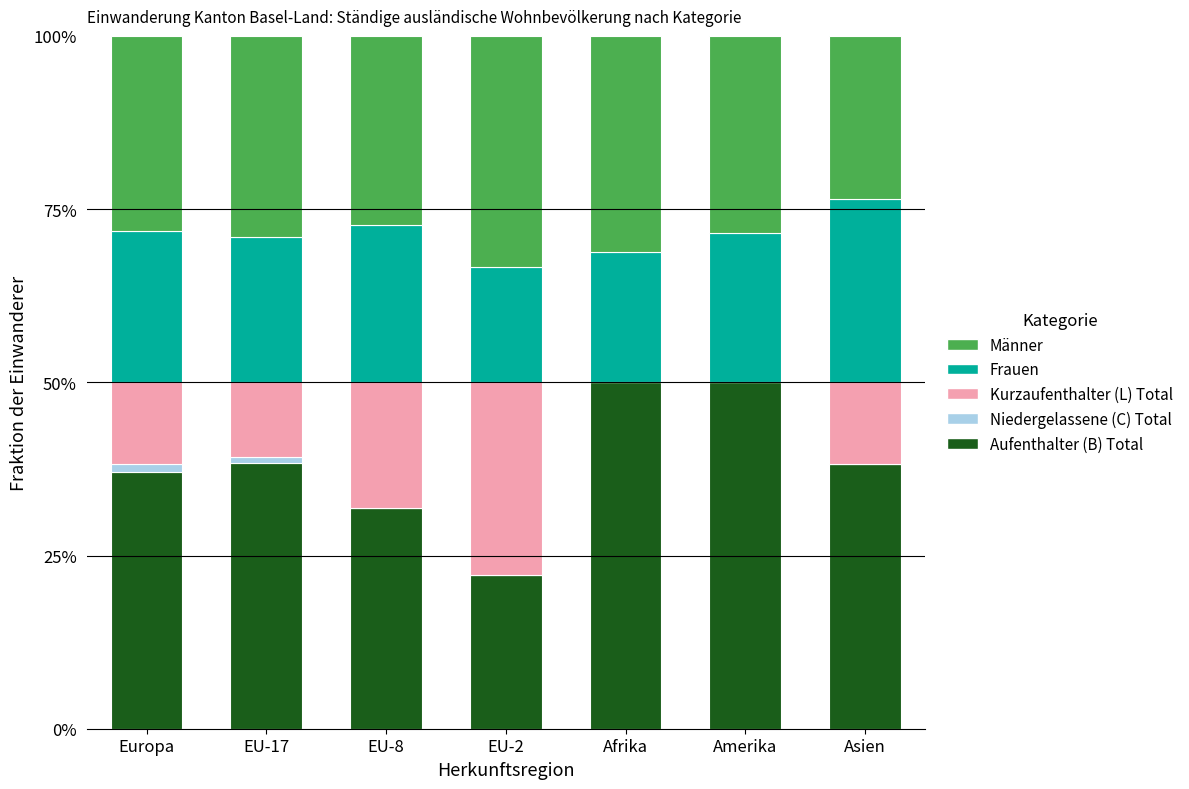

What is the total value across all series at EU-2?

100.0